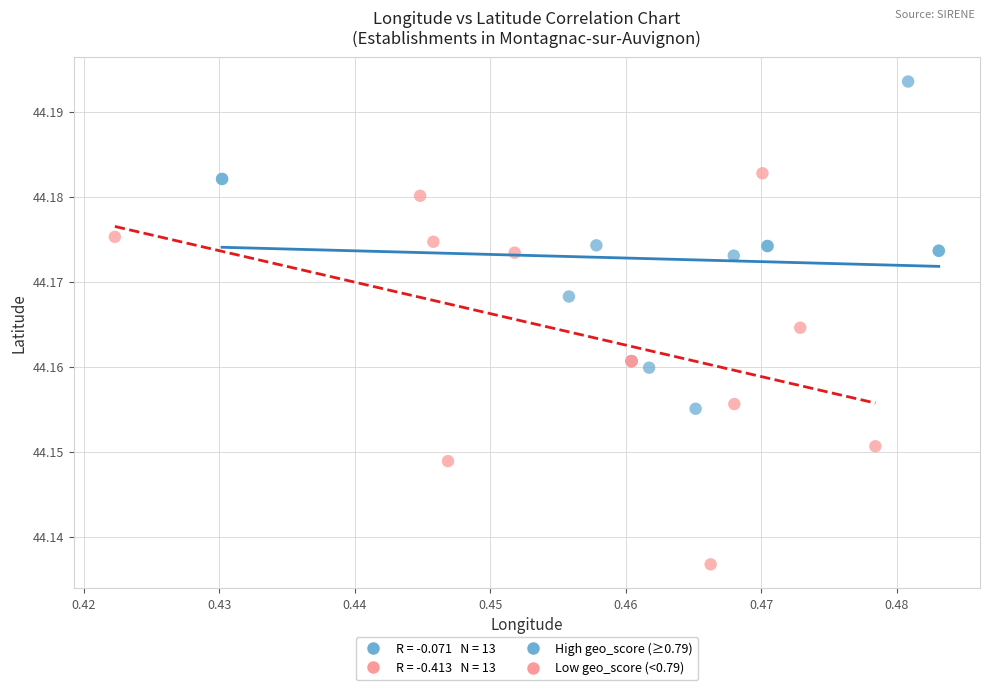

Which series reaches the maximum Y coordinate?

High geo_score (≥0.79)